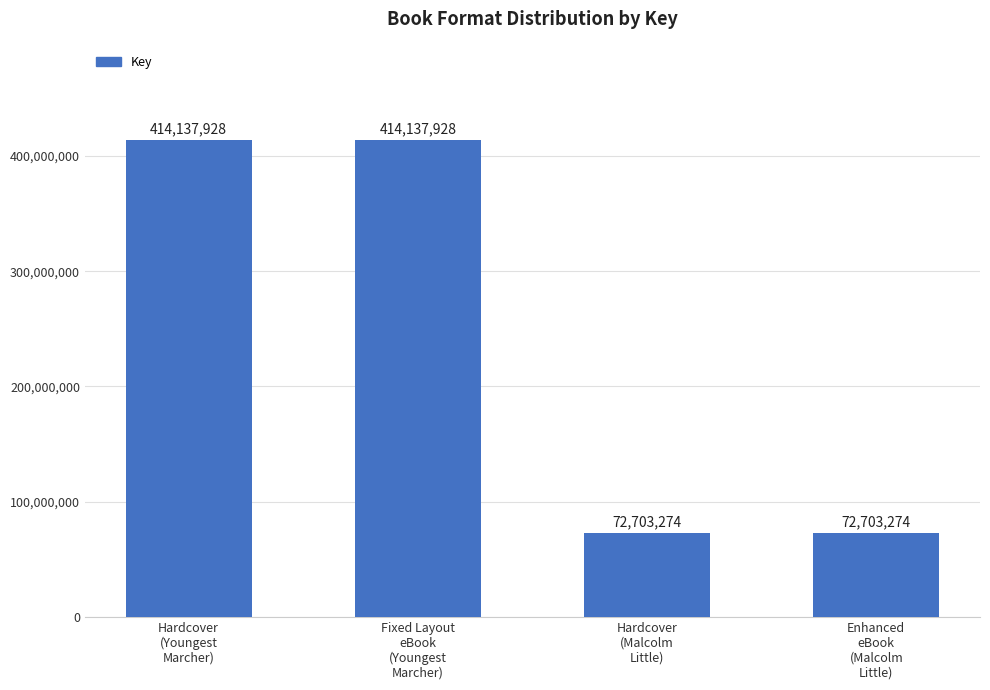

What position from the left is Hardcover
(Malcolm
Little)?

3